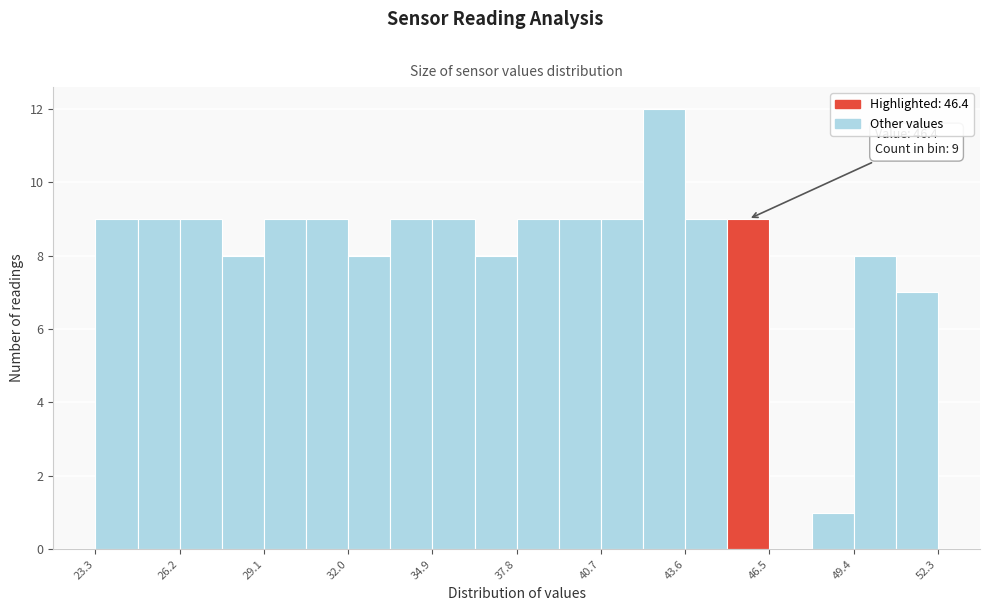

Around what value on the x-axis is the tallest bar? Give the approximate position of its centre, as read against the axis.

43.0